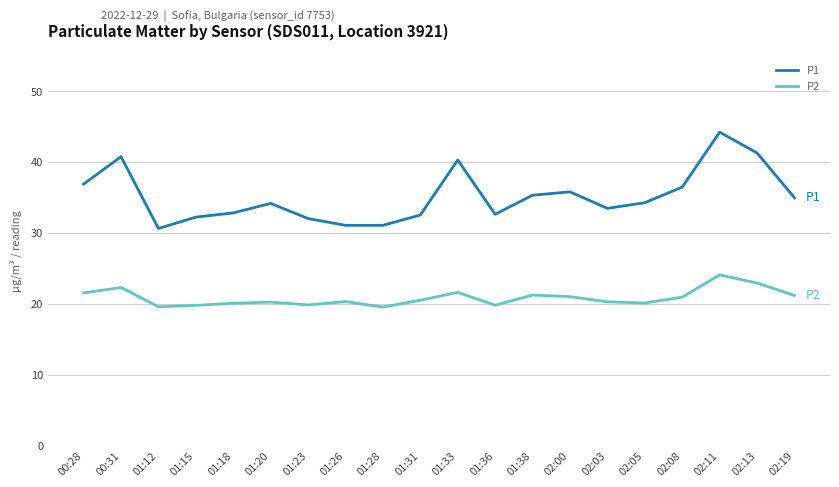

The value of P1 at 01:12 is 30.6. True or false?

True